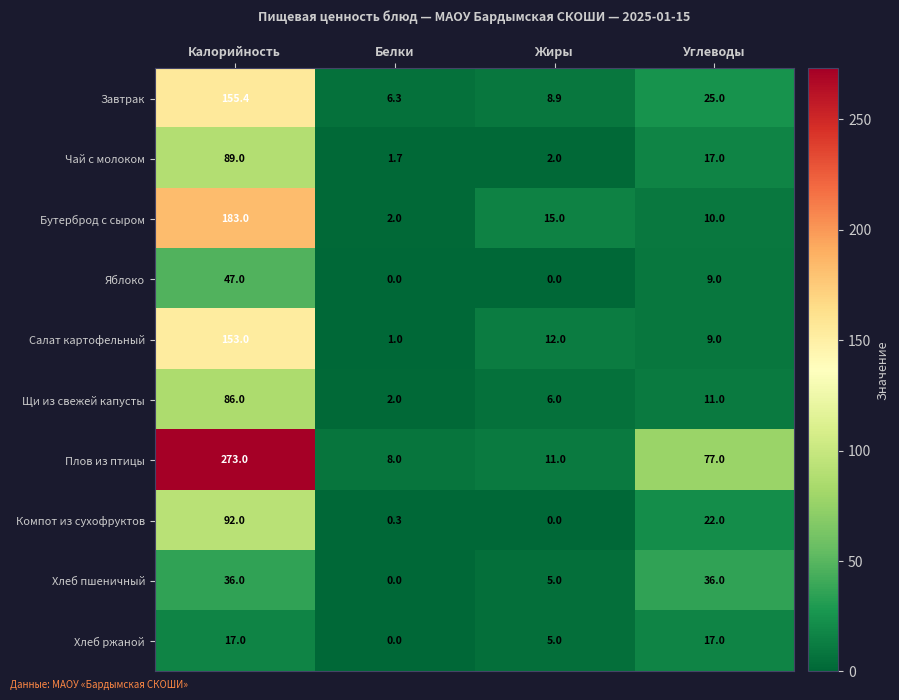

Where is Завтрак nearest to the value 80?

Углеводы